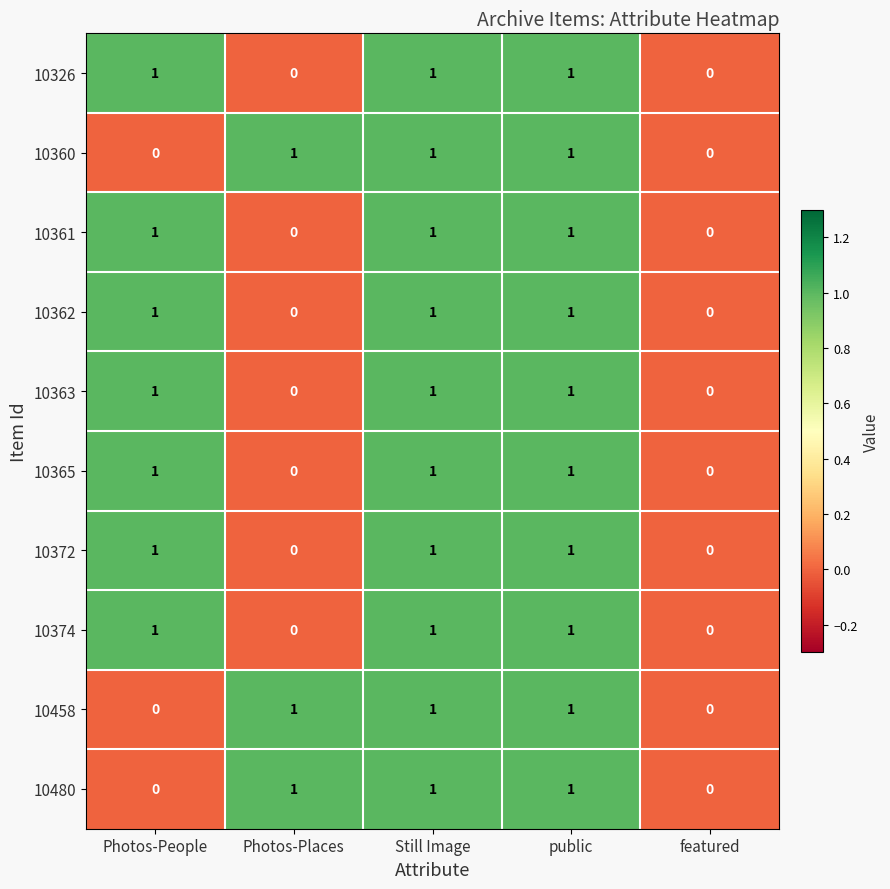

Count the 10362 values in the range 0 to 1.

5